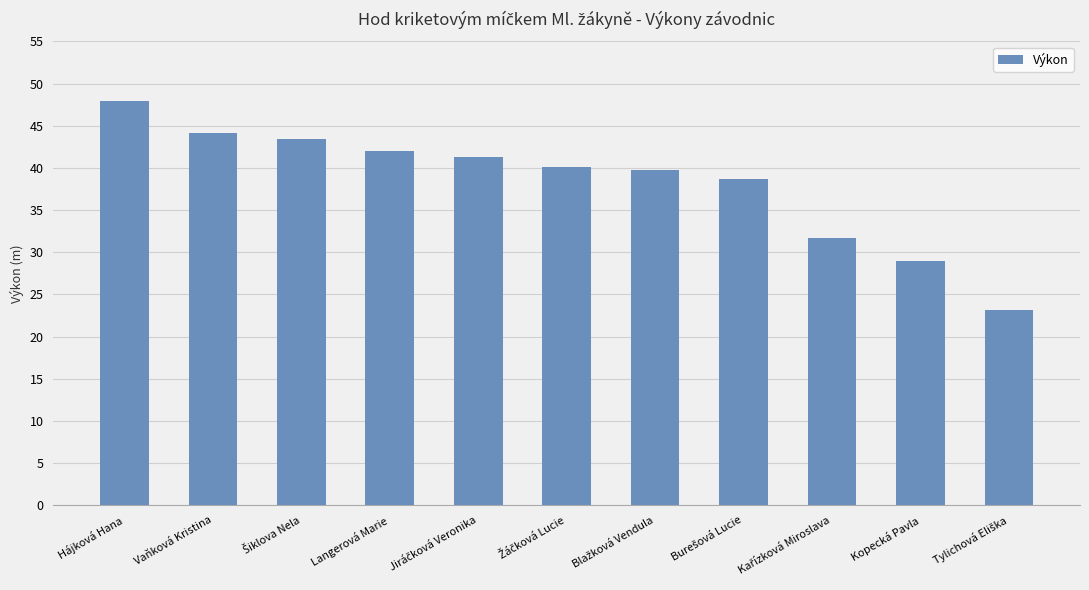

True or false: the data shows 47.9 at Hájková Hana.

True